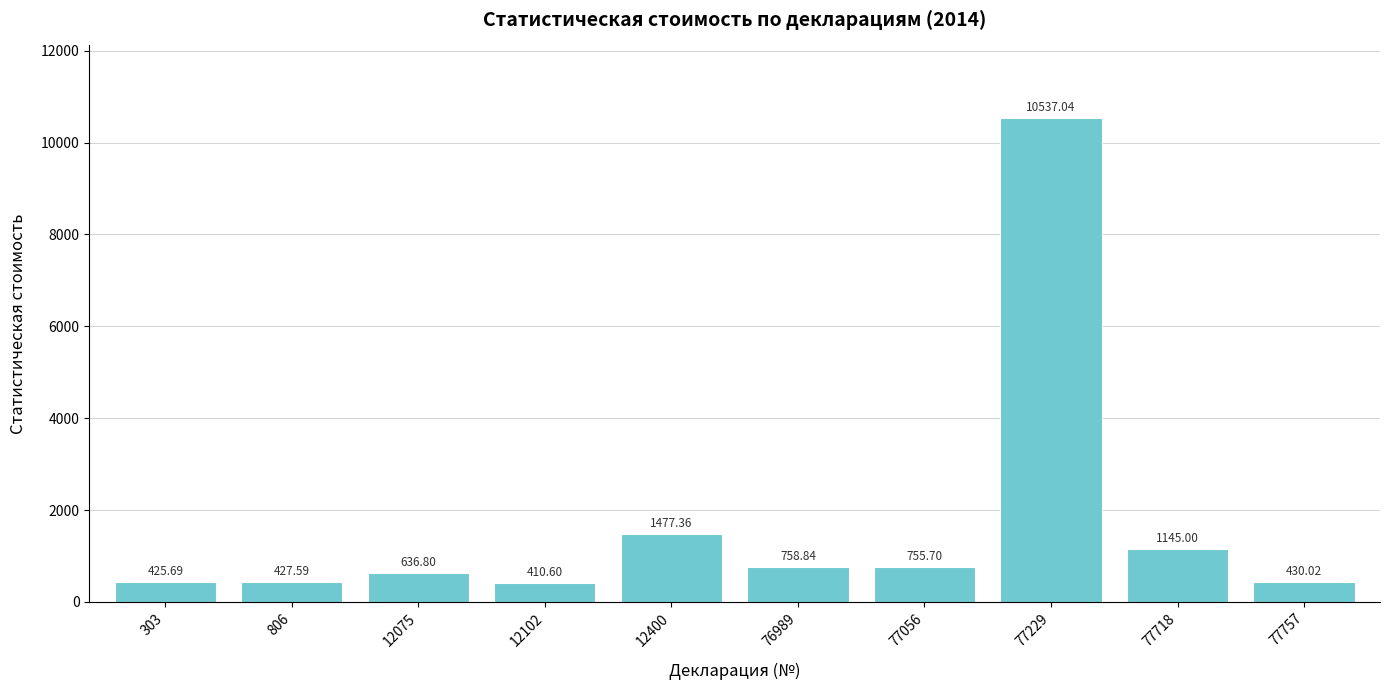

How many bars are there in total?

10